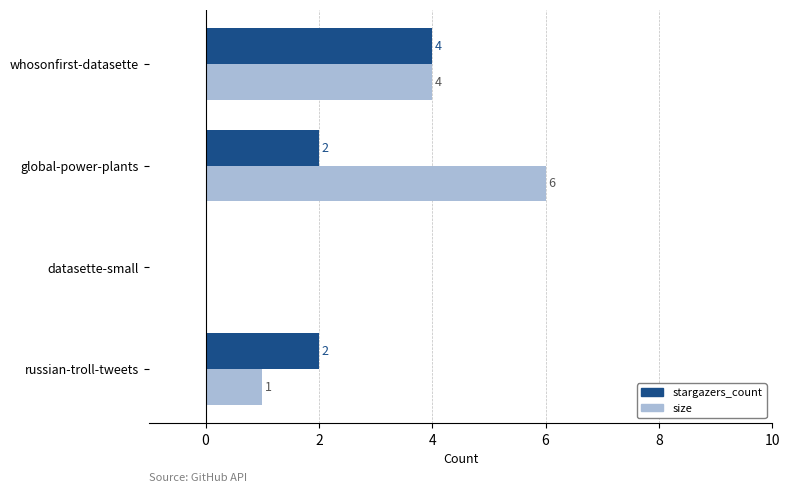

Is it true that size equals 4 at whosonfirst-datasette?

True